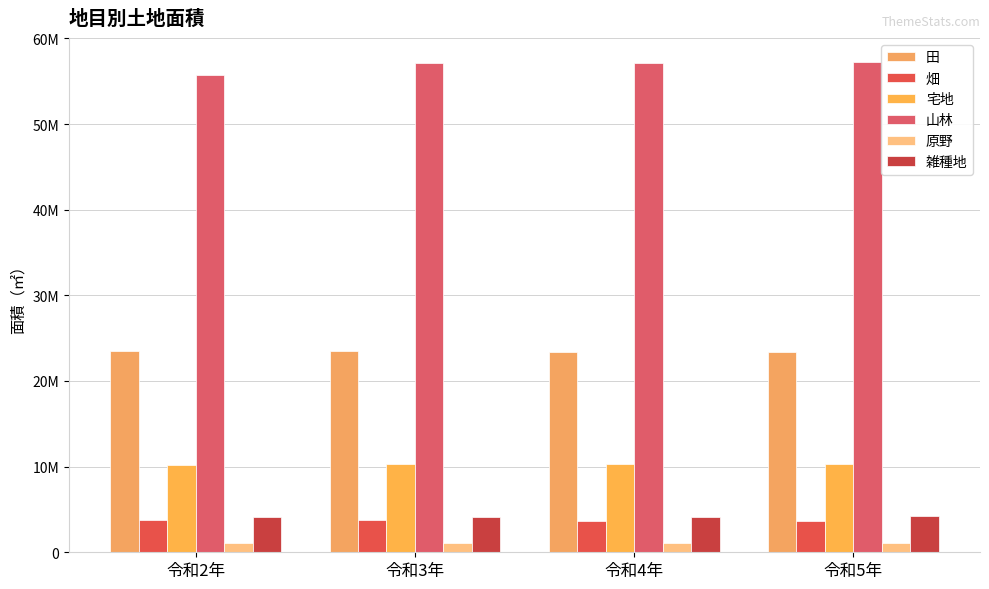

Are the bars grouped side by side (vs. stacked)?

Yes